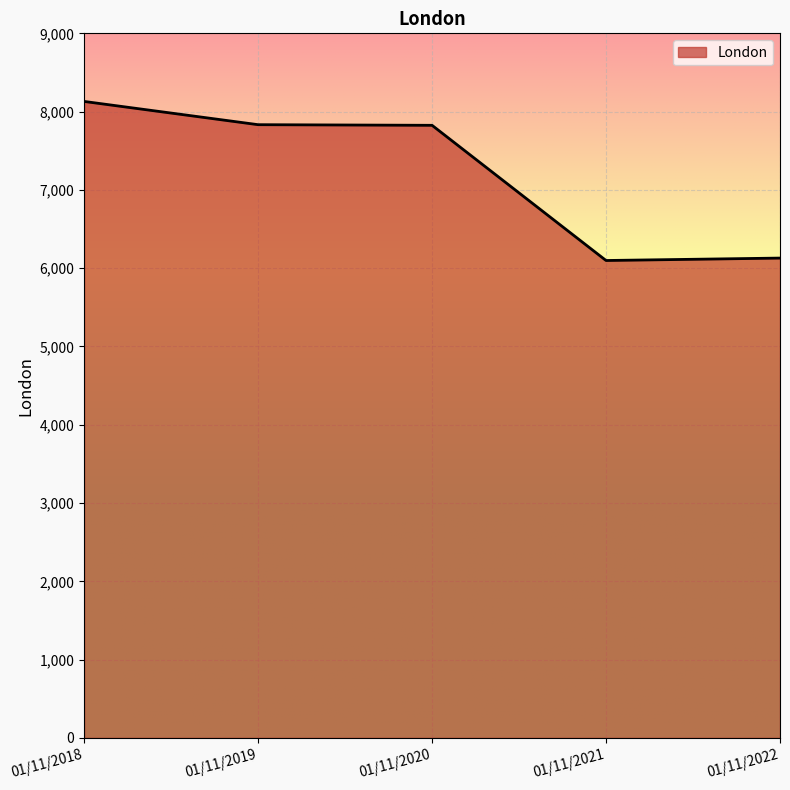

At which category does the chart reach its peak across all series?

01/11/2018